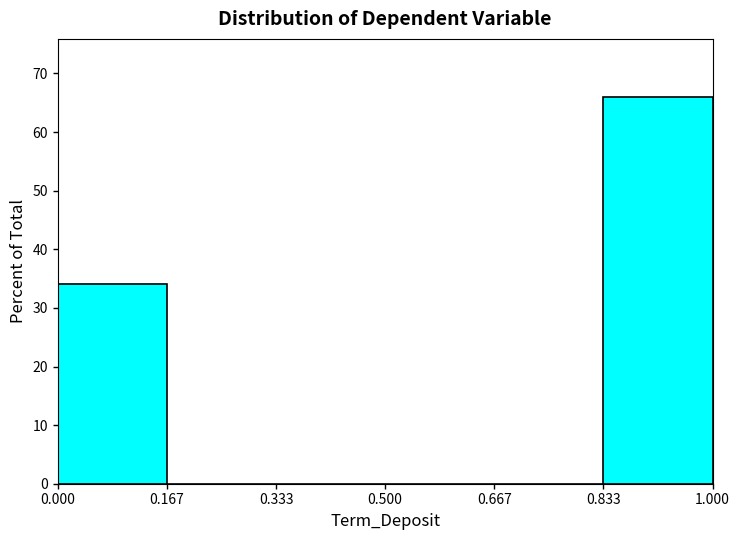

Reading left to right, list every bar in this chart as the range it spans on the x-axis followed by its height. The values are not printed on the chart, so give them approximately, as read against the axis.

0.000 to 0.167: 34
0.167 to 0.333: 0
0.333 to 0.500: 0
0.500 to 0.667: 0
0.667 to 0.833: 0
0.833 to 1.000: 66